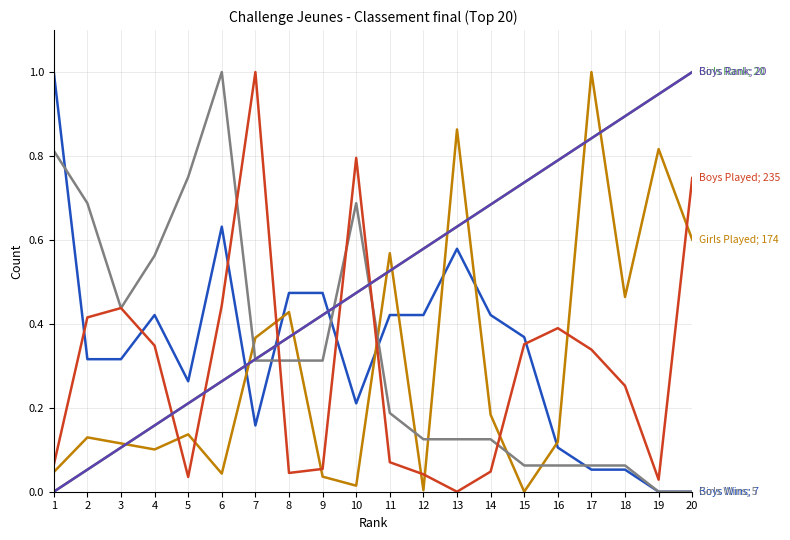

Is this an area chart (filled region under the line)?

No